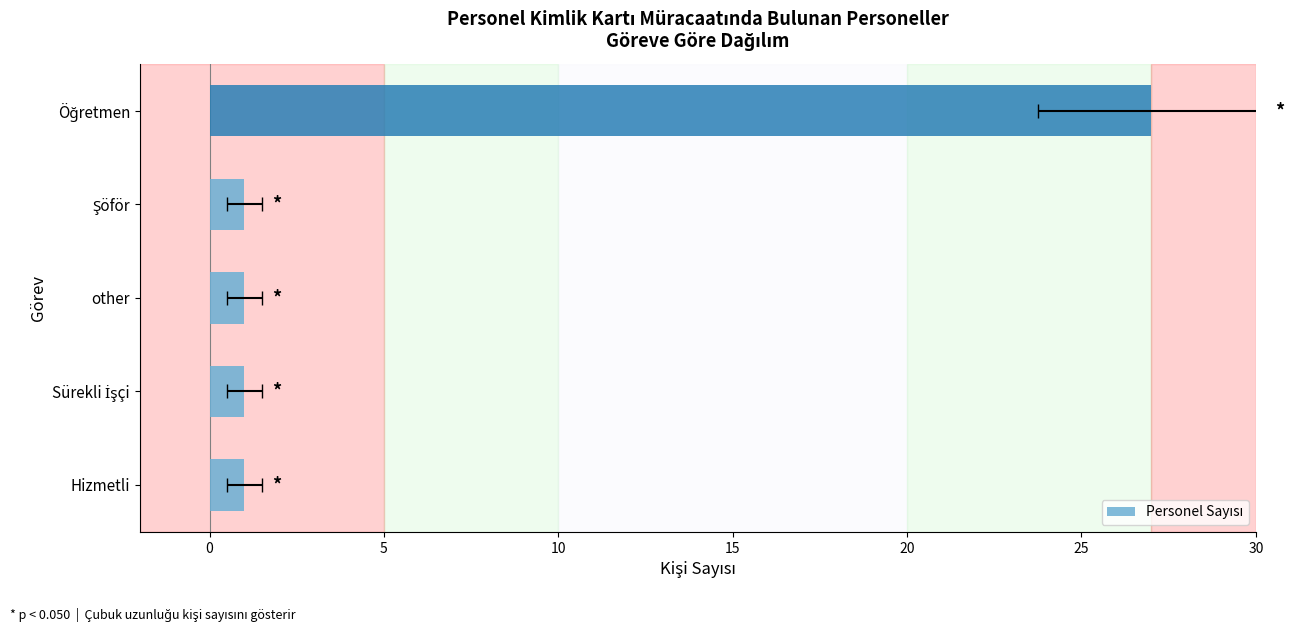

The chart shows a value of 1 at 5. True or false?

True